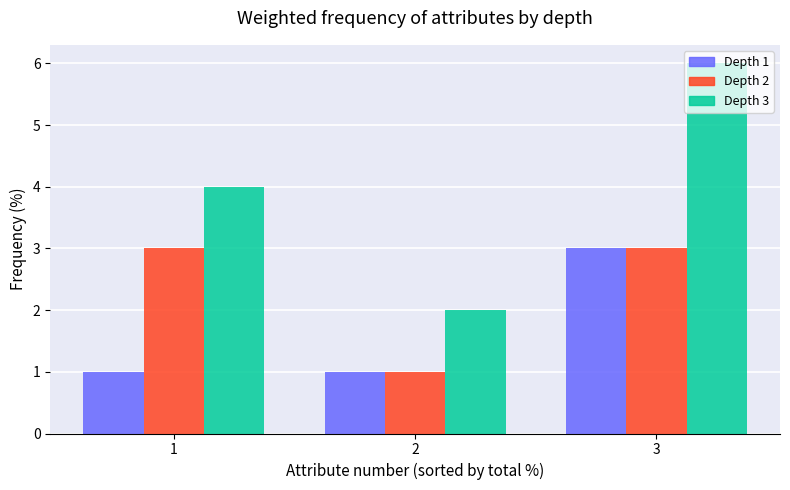

How many bars are there in each group?

3